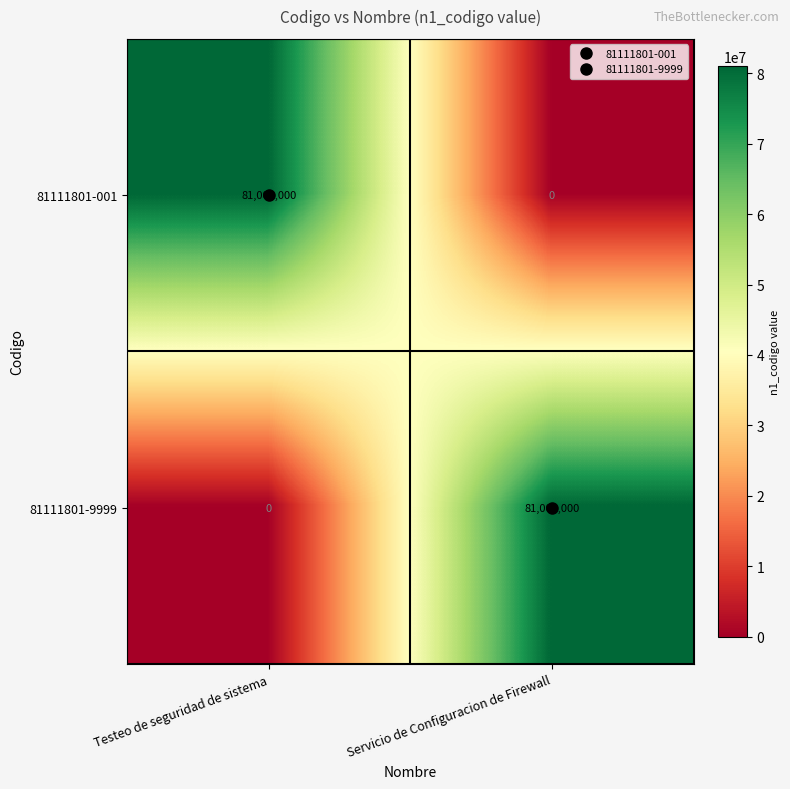

The 81111801-001 series shows 0 at Servicio de Configuracion de Firewall. True or false?

True